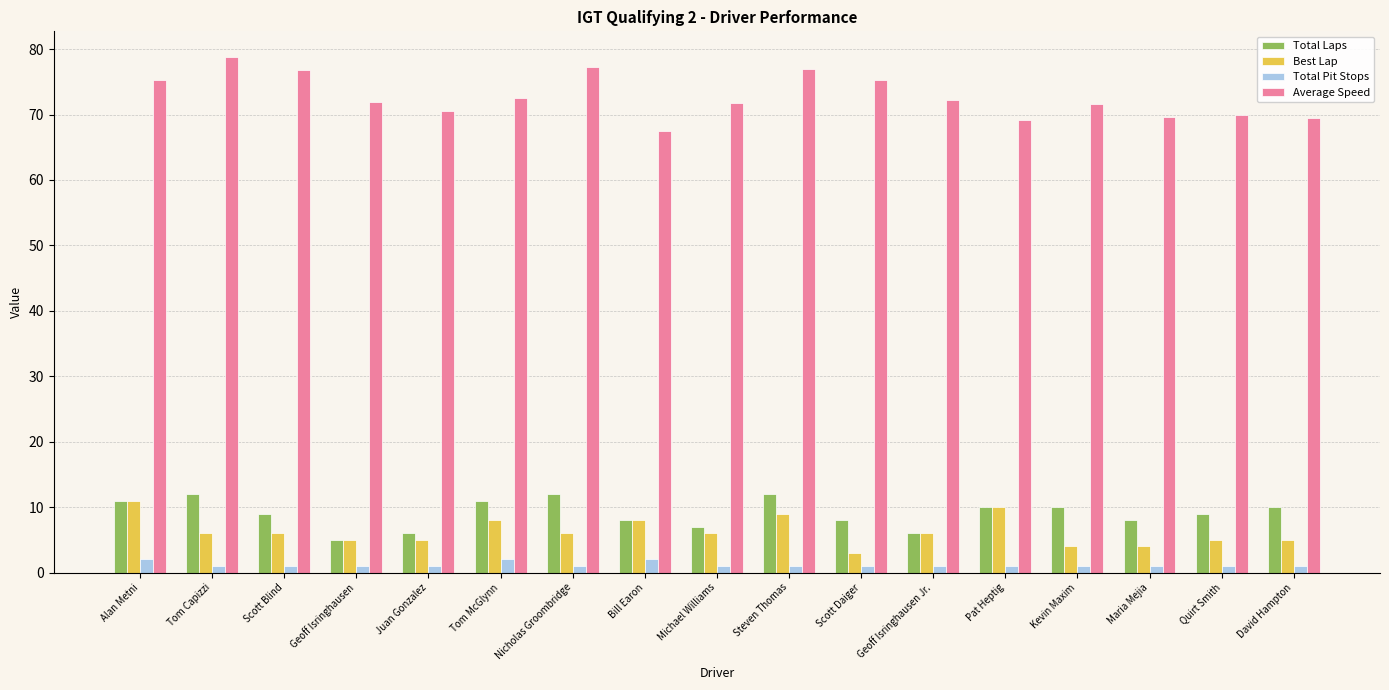

What is the highest value of the Best Lap series?

11.0